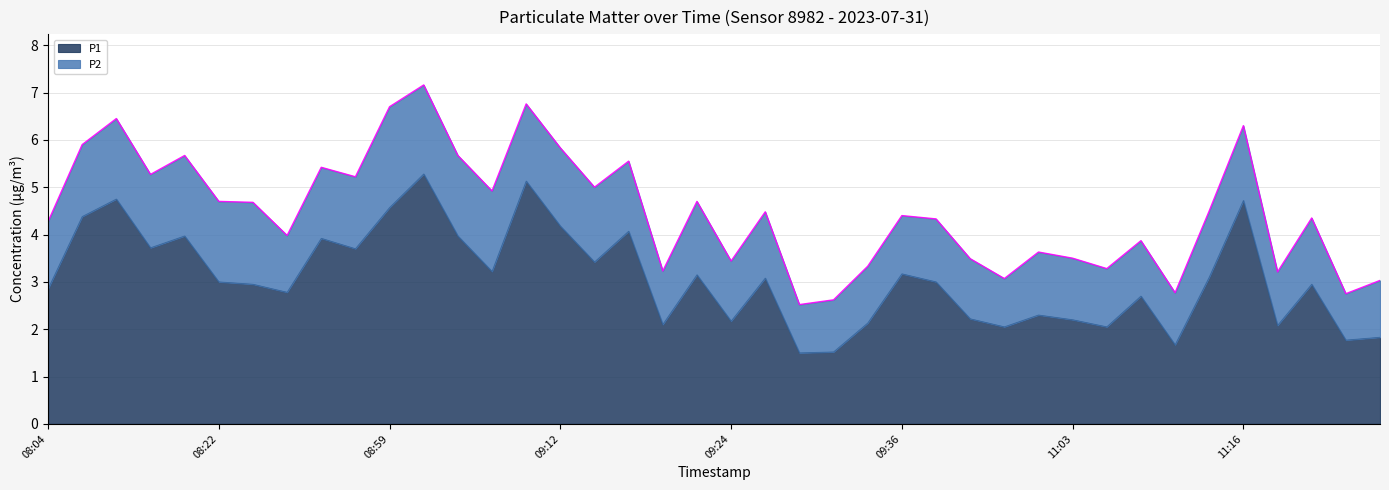

What is the average value?

3.1